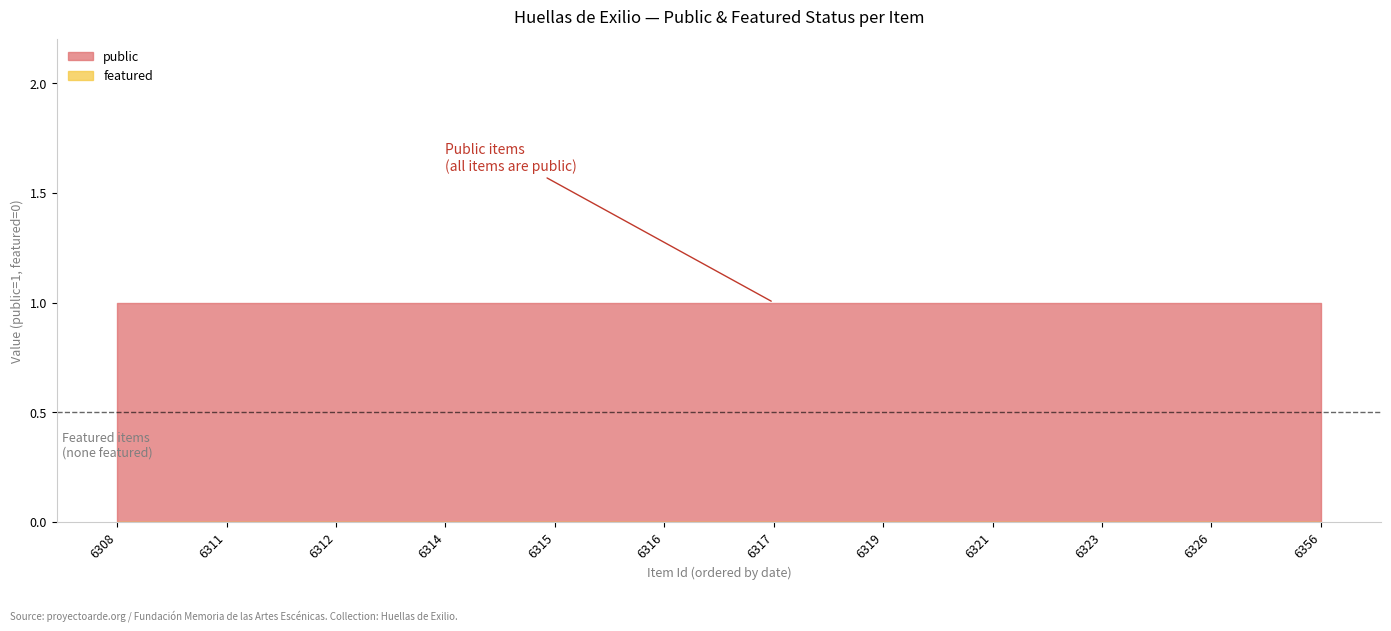

The value of public at 6311 is 0. True or false?

False